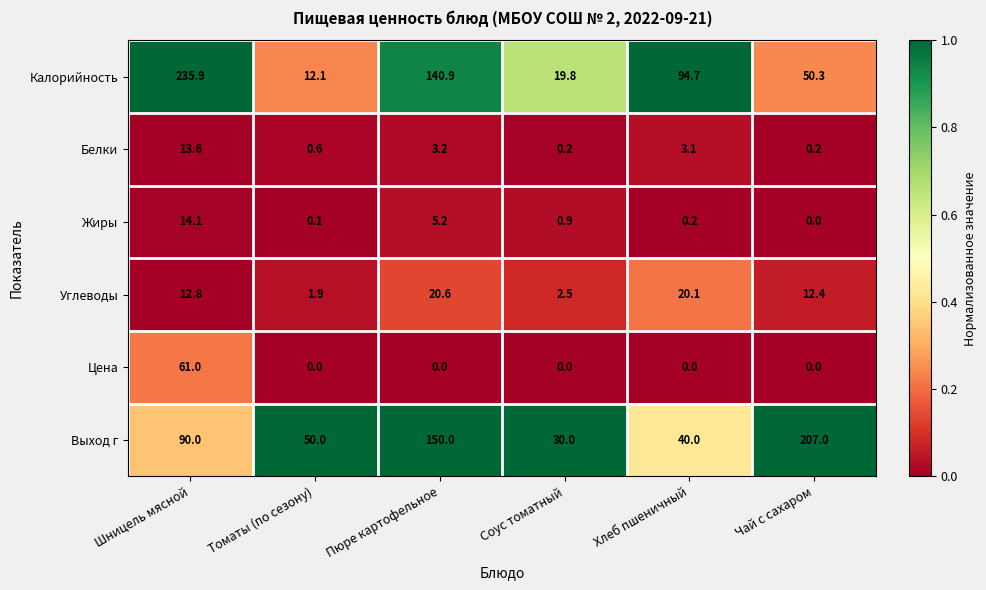

Is it true that Жиры equals 7.8 at Пюре картофельное?

False